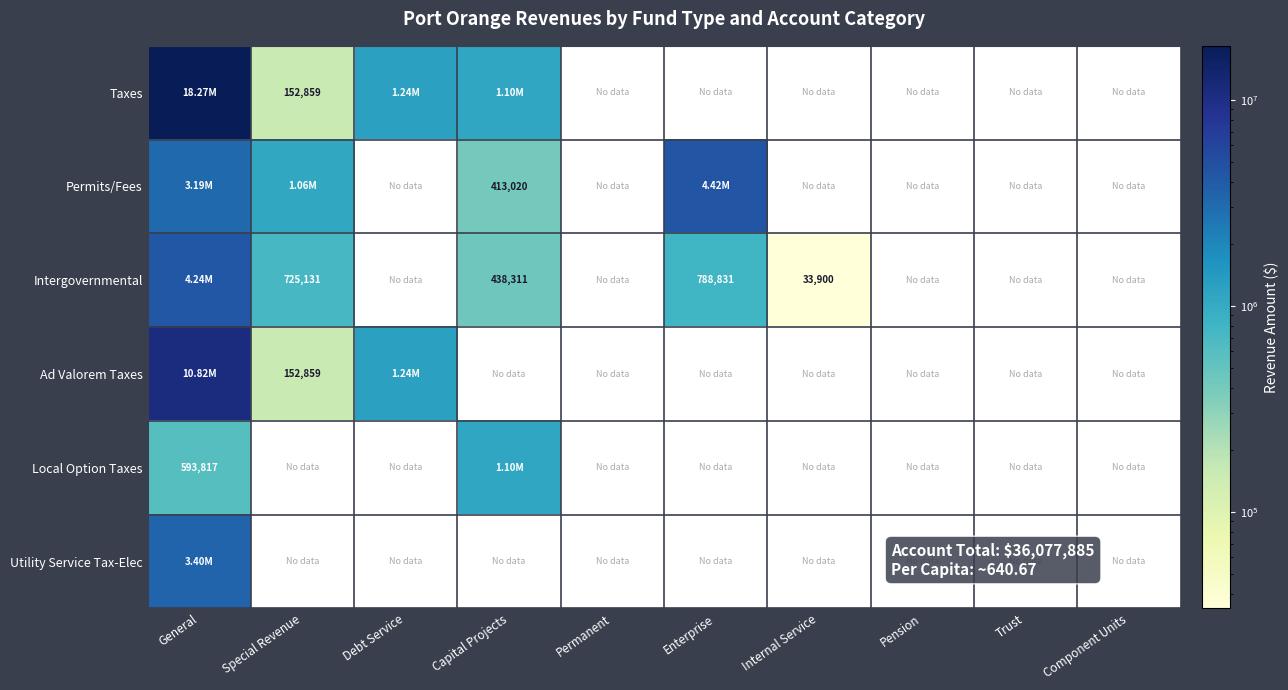

What is the lowest value of the Intergovernmental series?

33900.0